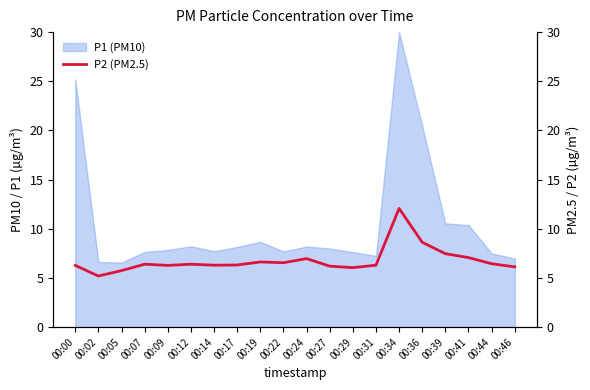

True or false: P1 (PM10) has a value of 10.4 at 00:41.

True